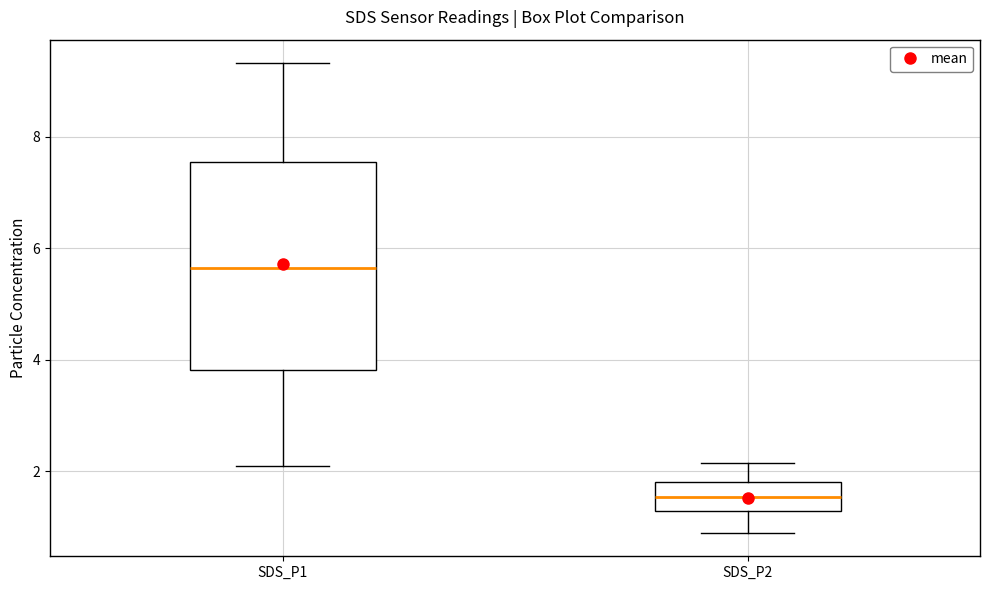

Which box has the highest median line?

SDS_P1